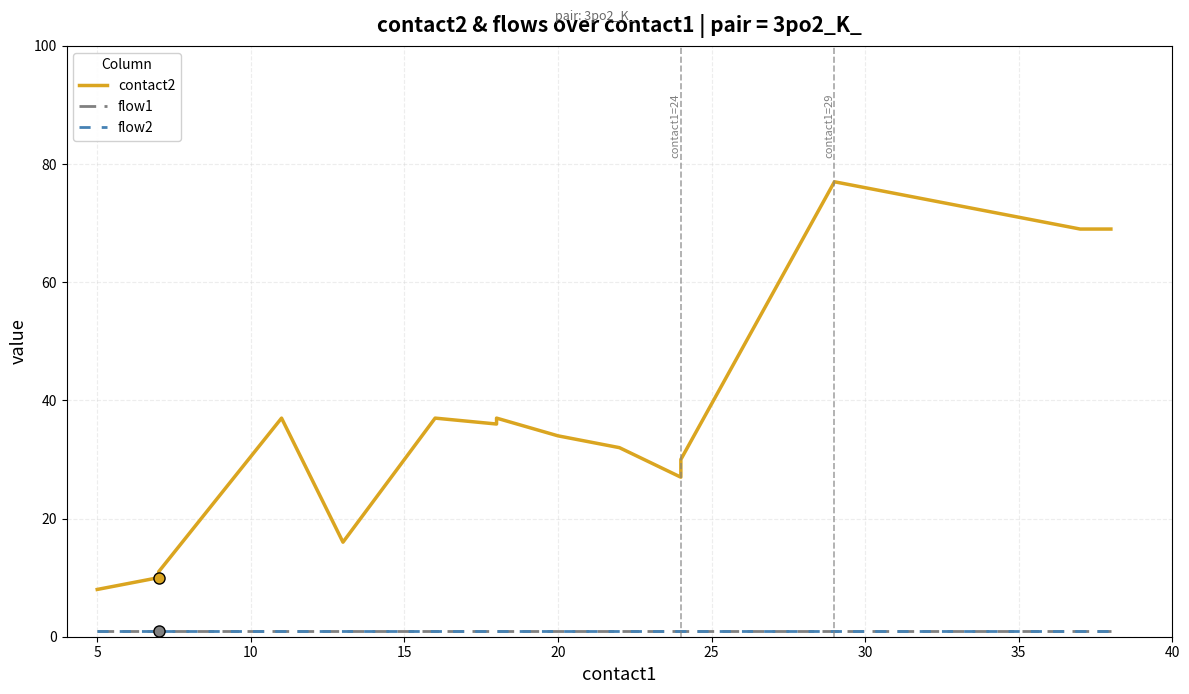

True or false: contact2 and flow2 cross at least once.

False